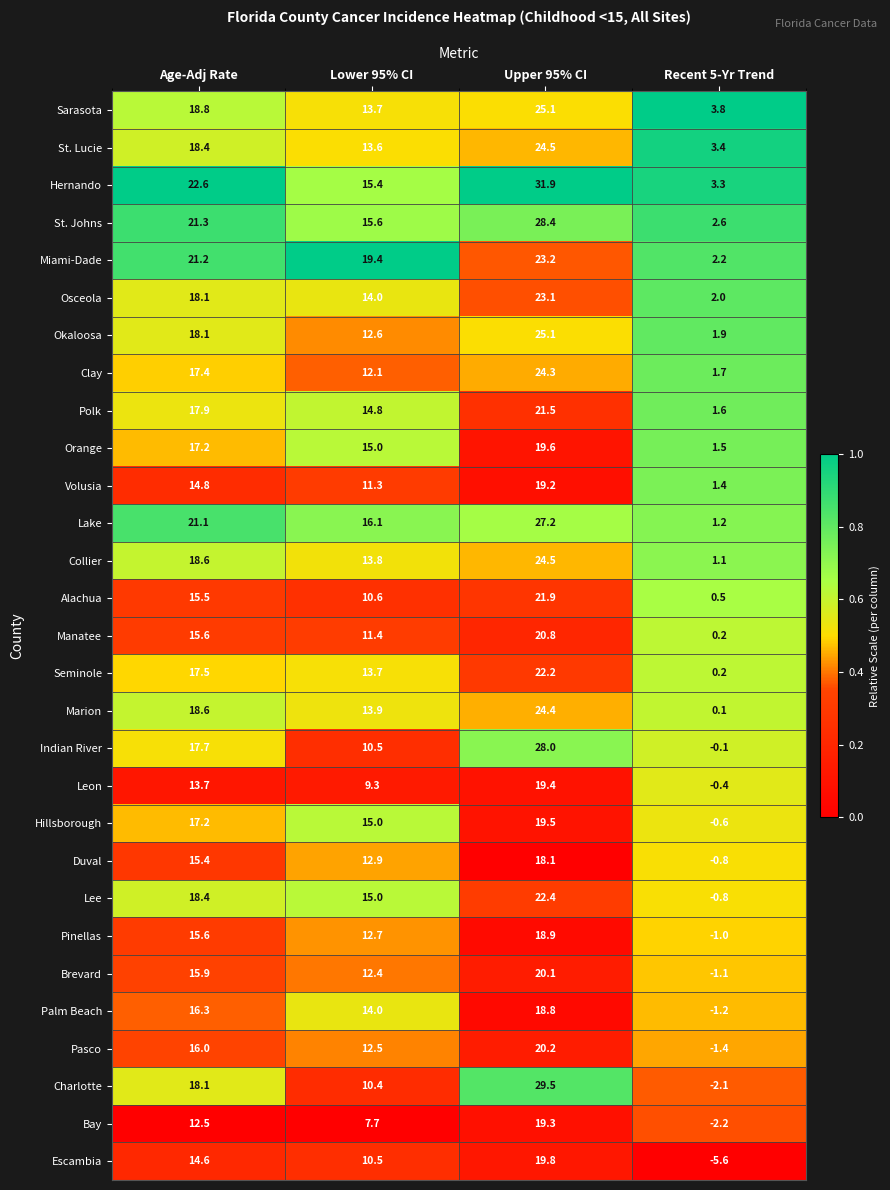

At which category does the chart reach its peak across all series?

Upper 95% CI